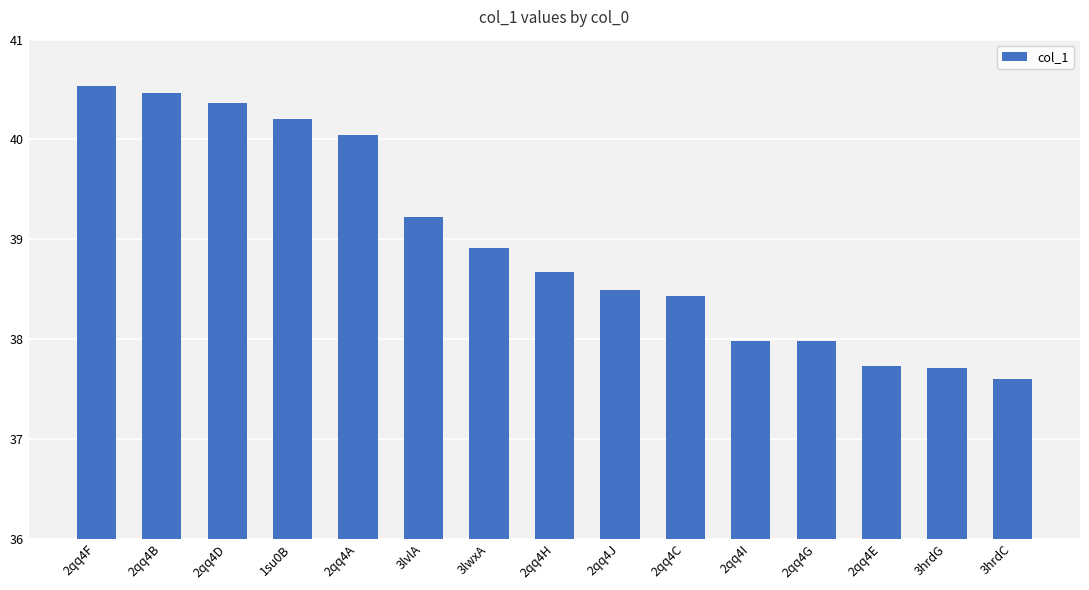

Is it true that the value at 2qq4I is 38.0?

True